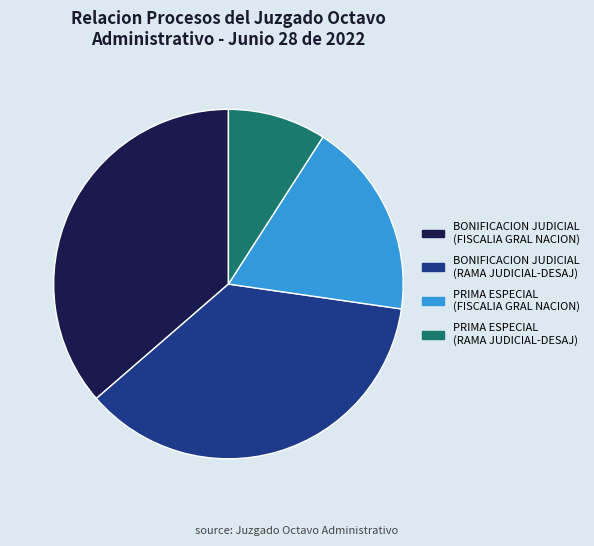

Is there any slice that represents more than half of the pie?

No